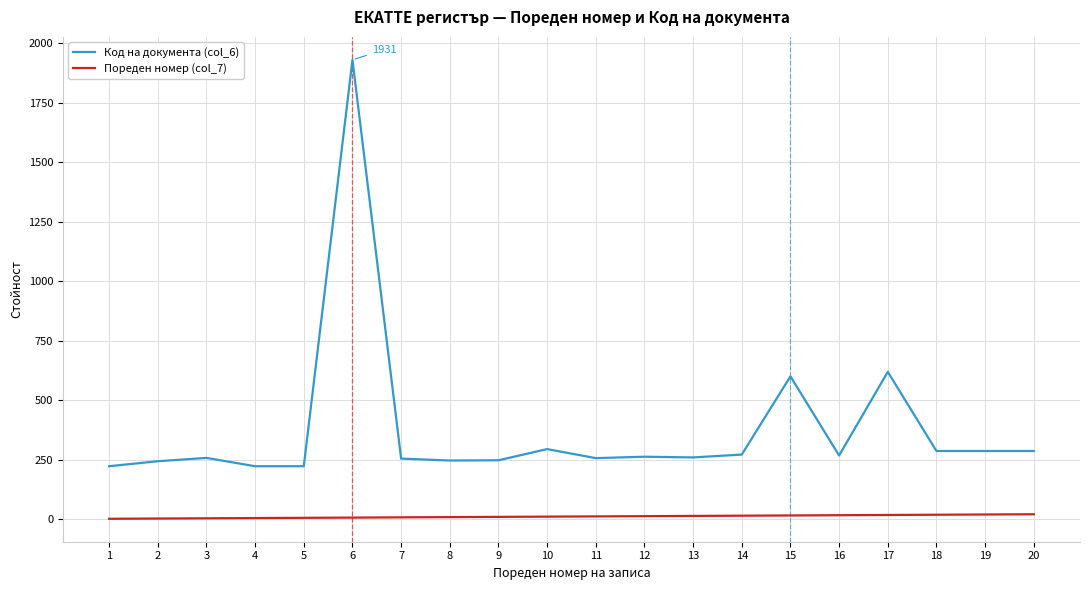

What is the total value across all series at 8?

254